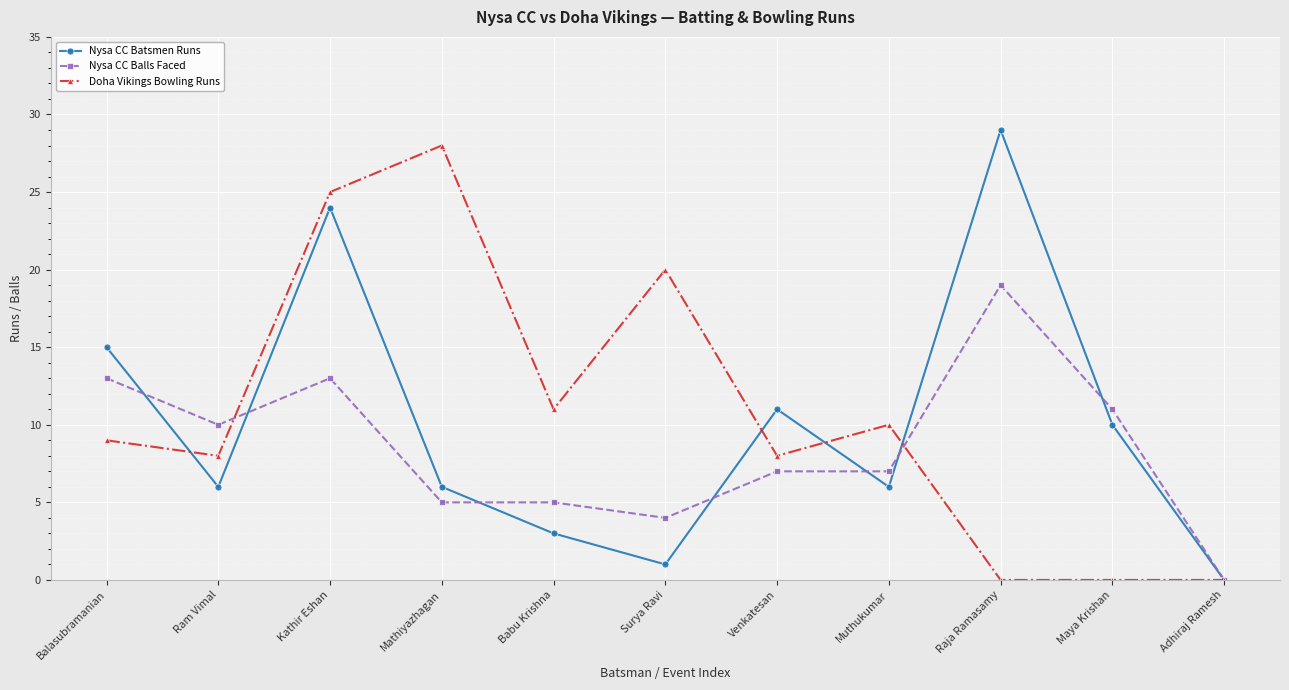

How many interior local valleys does the Nysa CC Batsmen Runs series have?

3